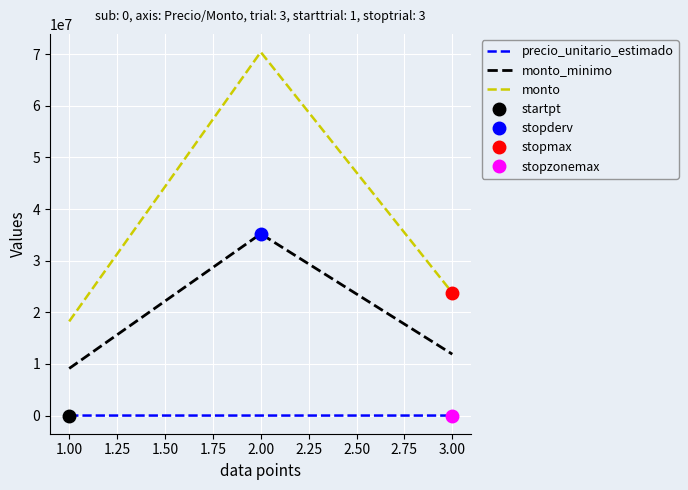

The value of monto_minimo at 1.00 is 1995064. True or false?

False